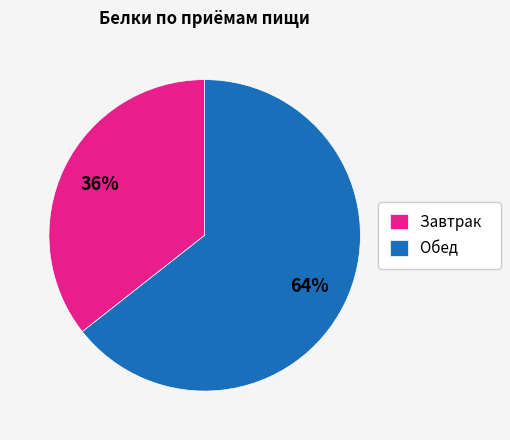

How many segments does this pie chart have?

2